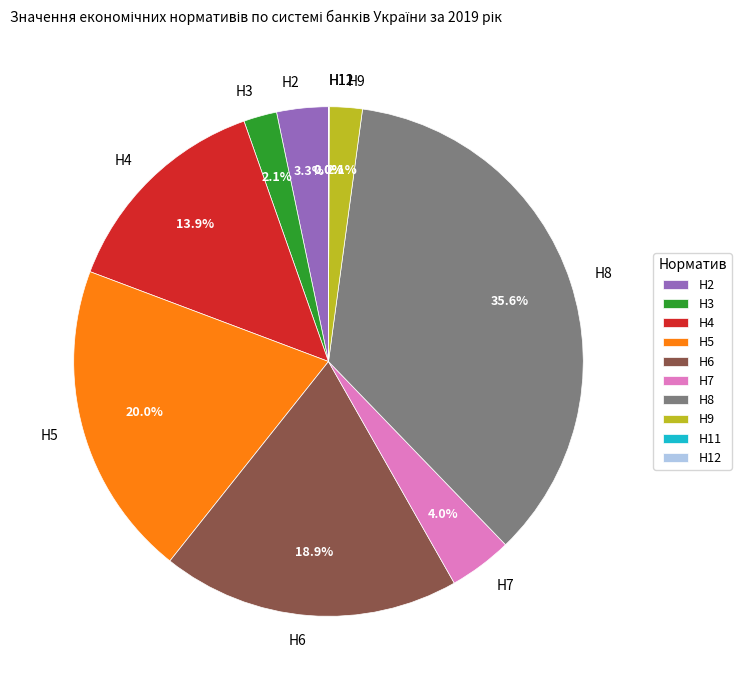

Does Н9 account for over 50% of the chart?

No